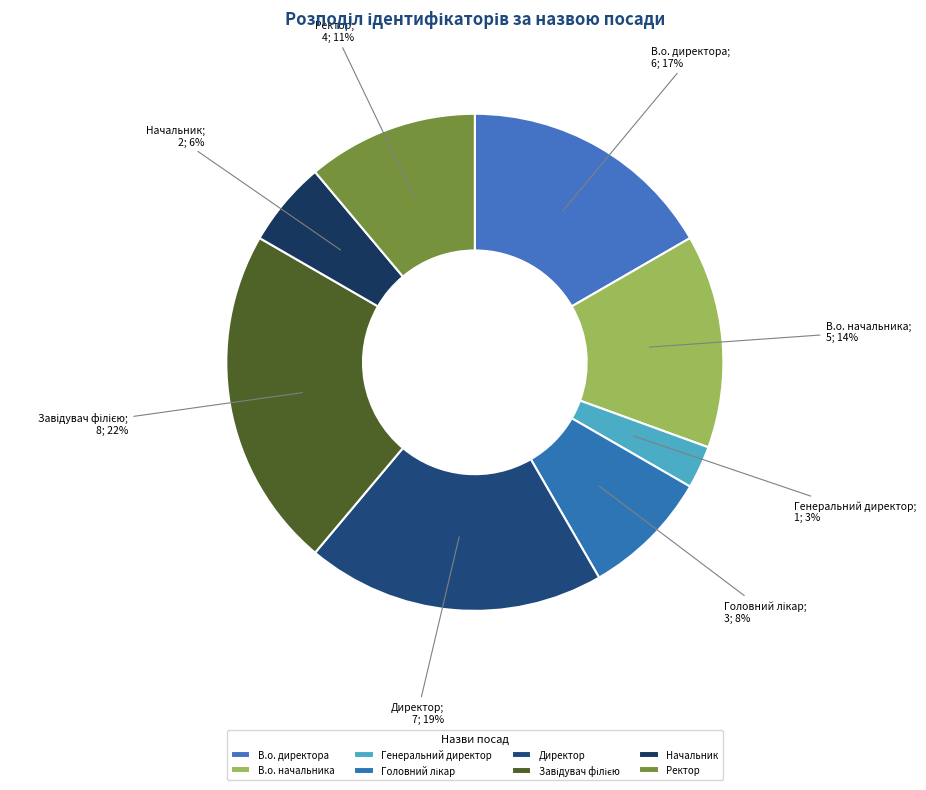

Rank the categories by value from highest to lowest.

Завідувач філією, Директор, В.о. директора, В.о. начальника, Ректор, Головний лікар, Начальник, Генеральний директор